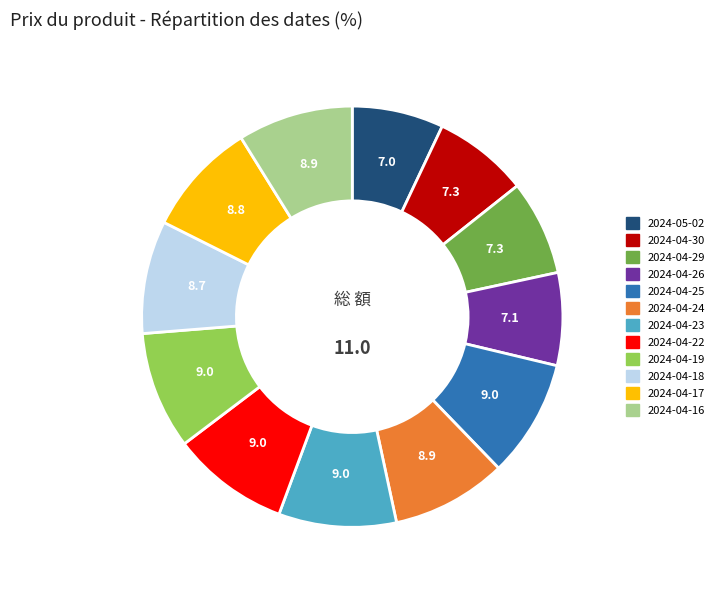

Does any single category account for the majority?

No